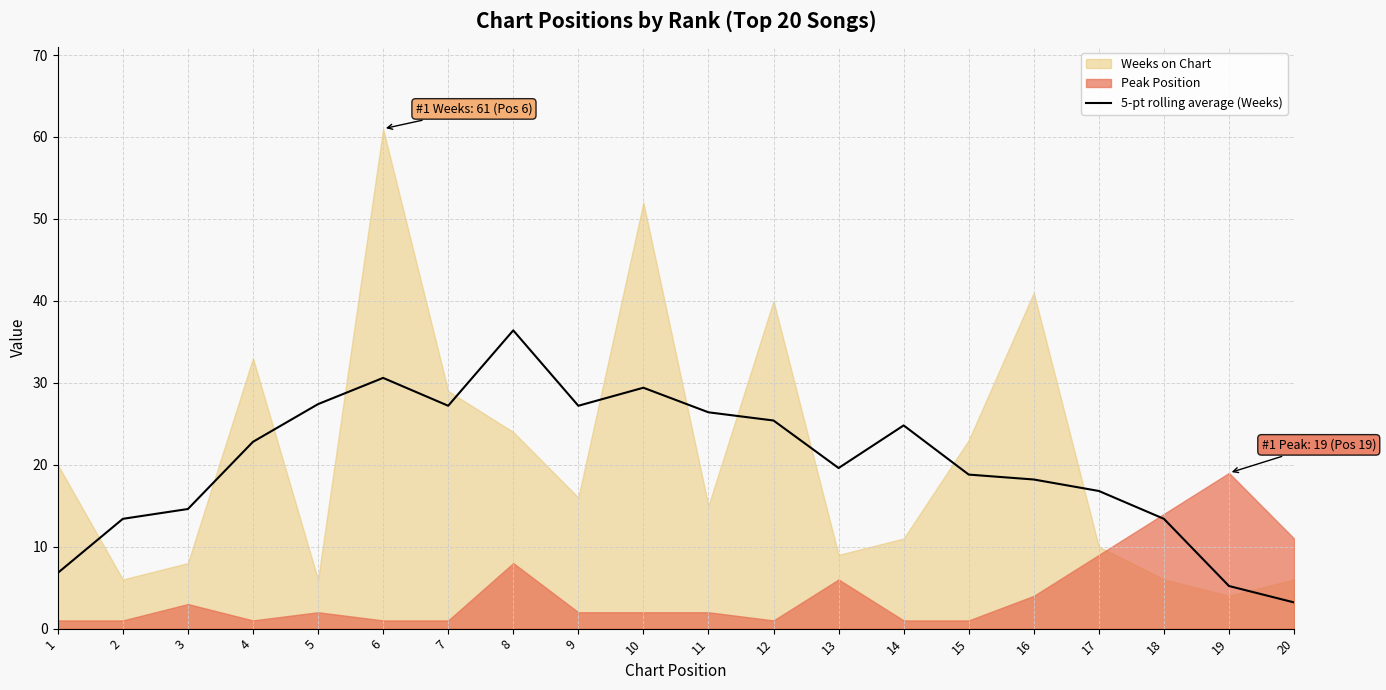

Reading left to right, what are all the values shown in this chart?

6.8	13.4	14.6	22.8	27.4	30.6	27.2	36.4	27.2	29.4	26.4	25.4	19.6	24.8	18.8	18.2	16.8	13.4	5.2	3.2